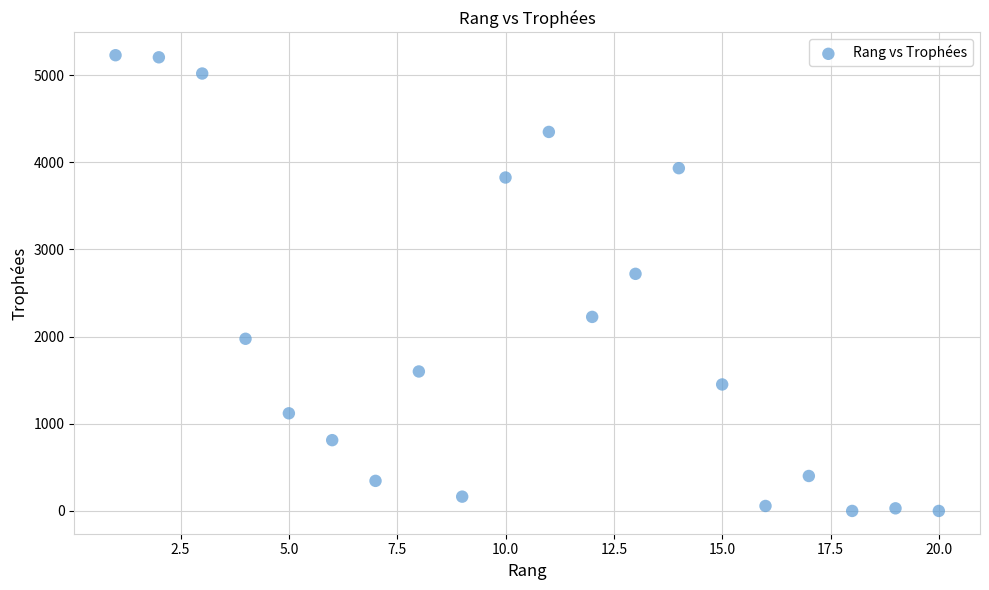

What Y value in the scatter plot is closest to 2614?

2720